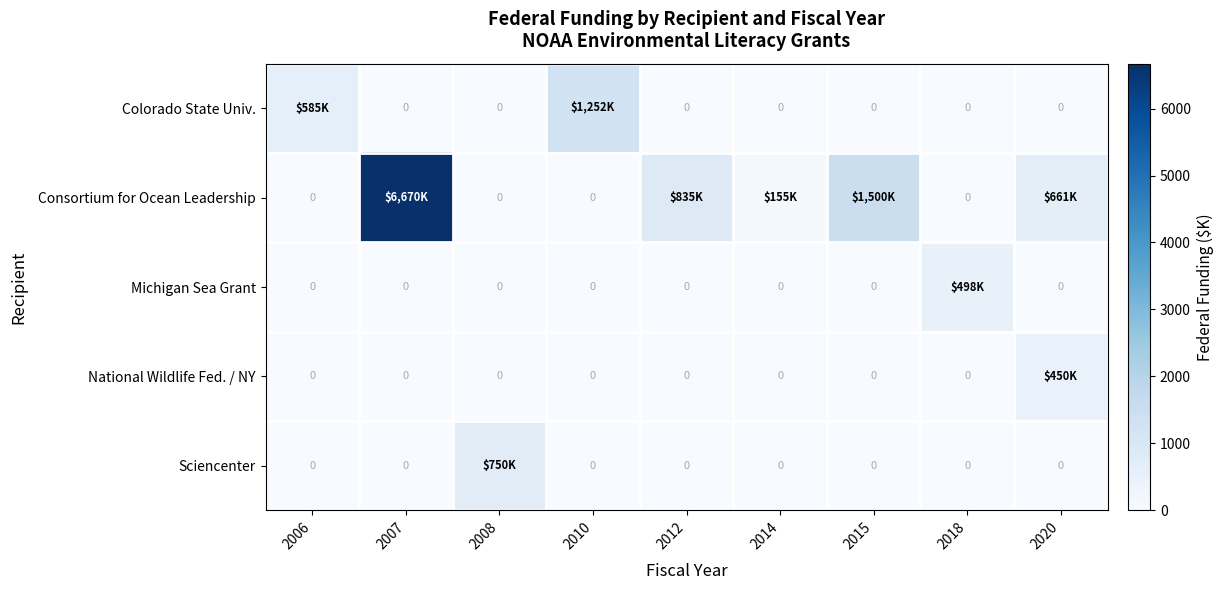

Count the number of categories in the chart.

9